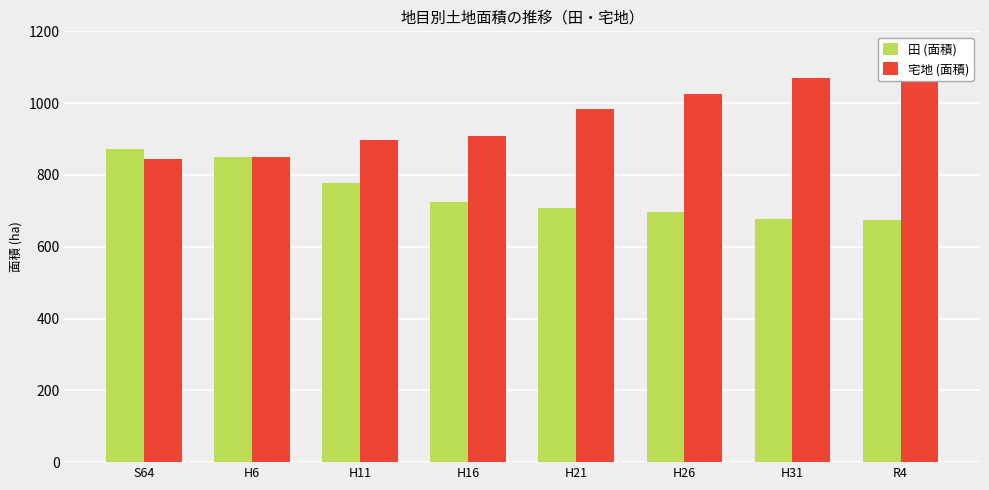

What is the average value of the 田 (面積) series?

747.5